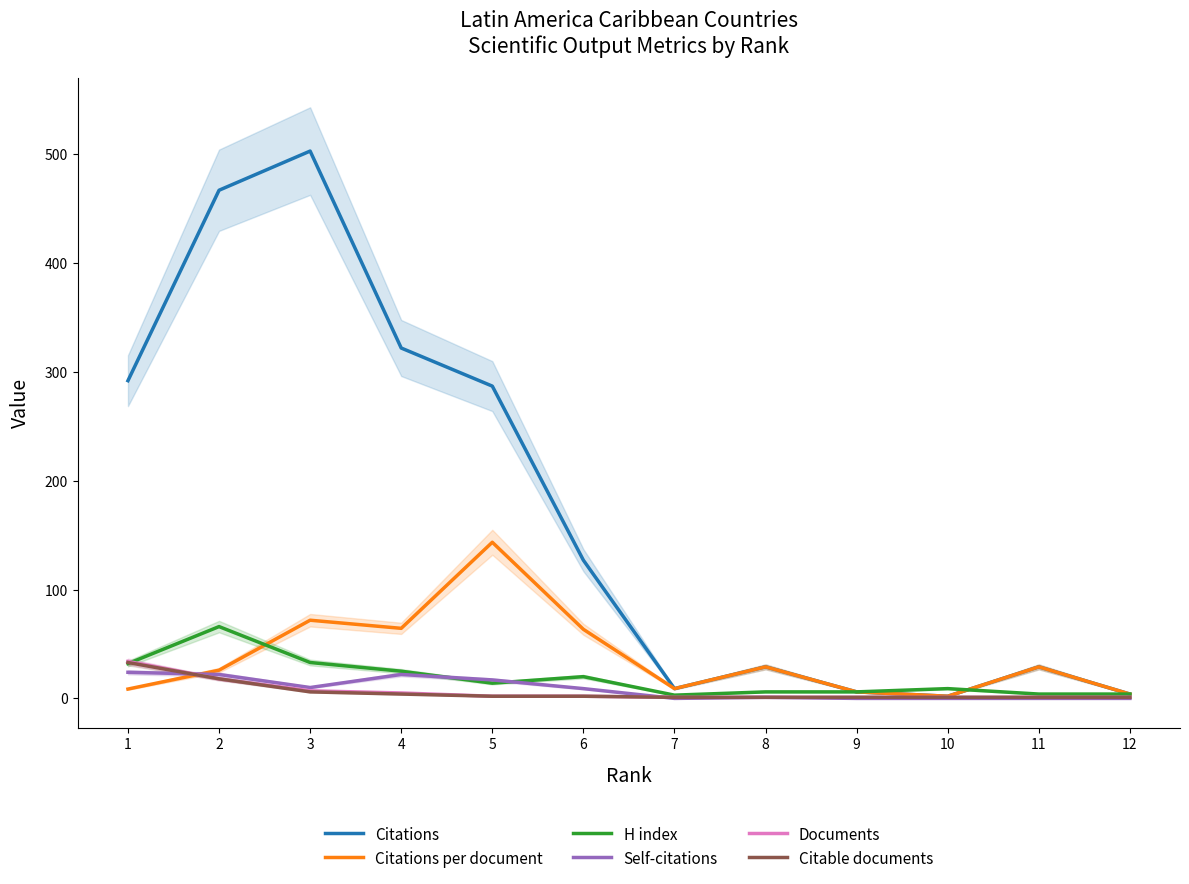

How many categories are shown in the chart?

12